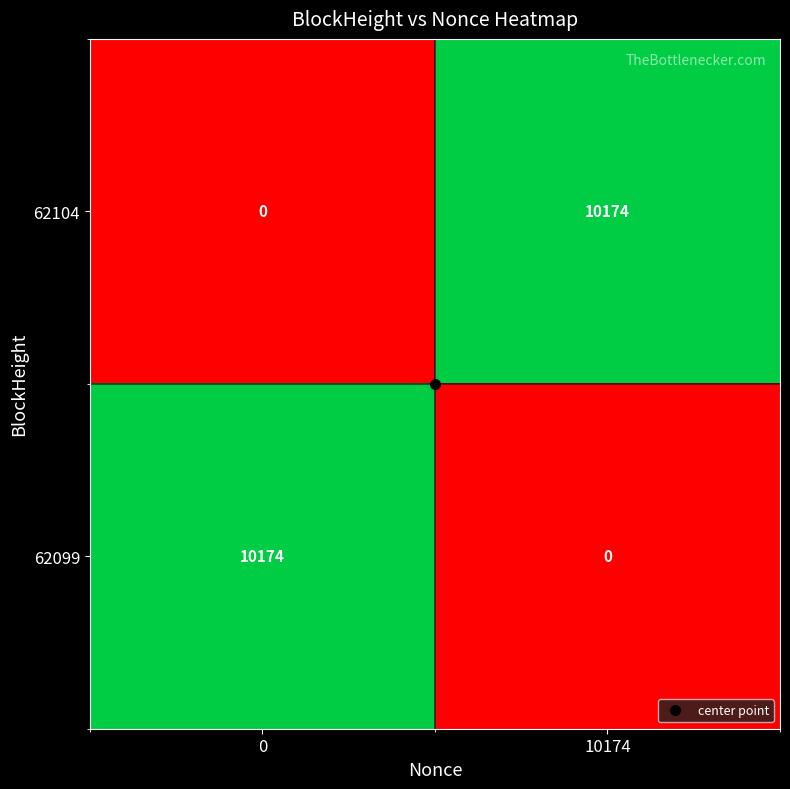

What is the average value of the 62099 series?

5087